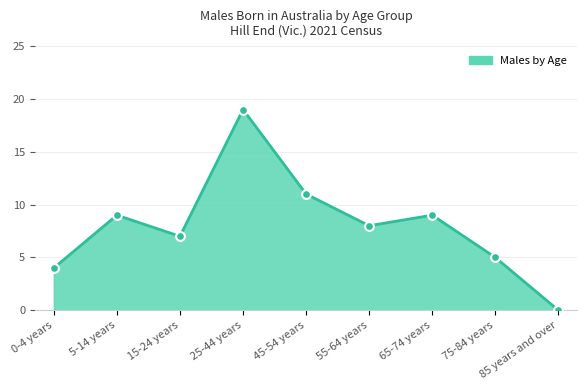

What is the ratio of the value at 0-4 years to the value at 75-84 years?

0.8